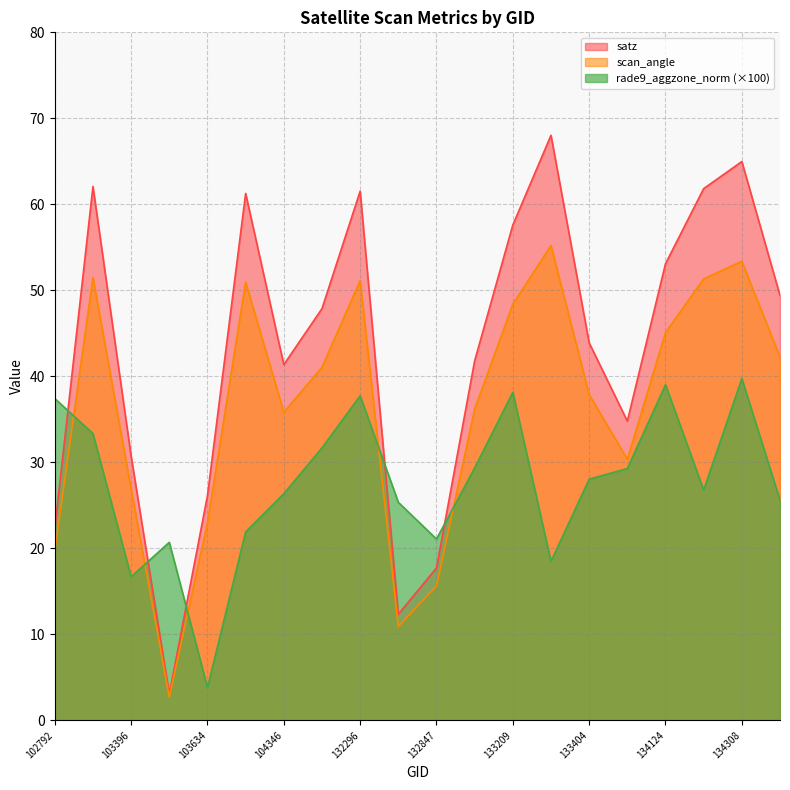

What is the difference between the second highest and minimum values in the scan_angle series?

50.7